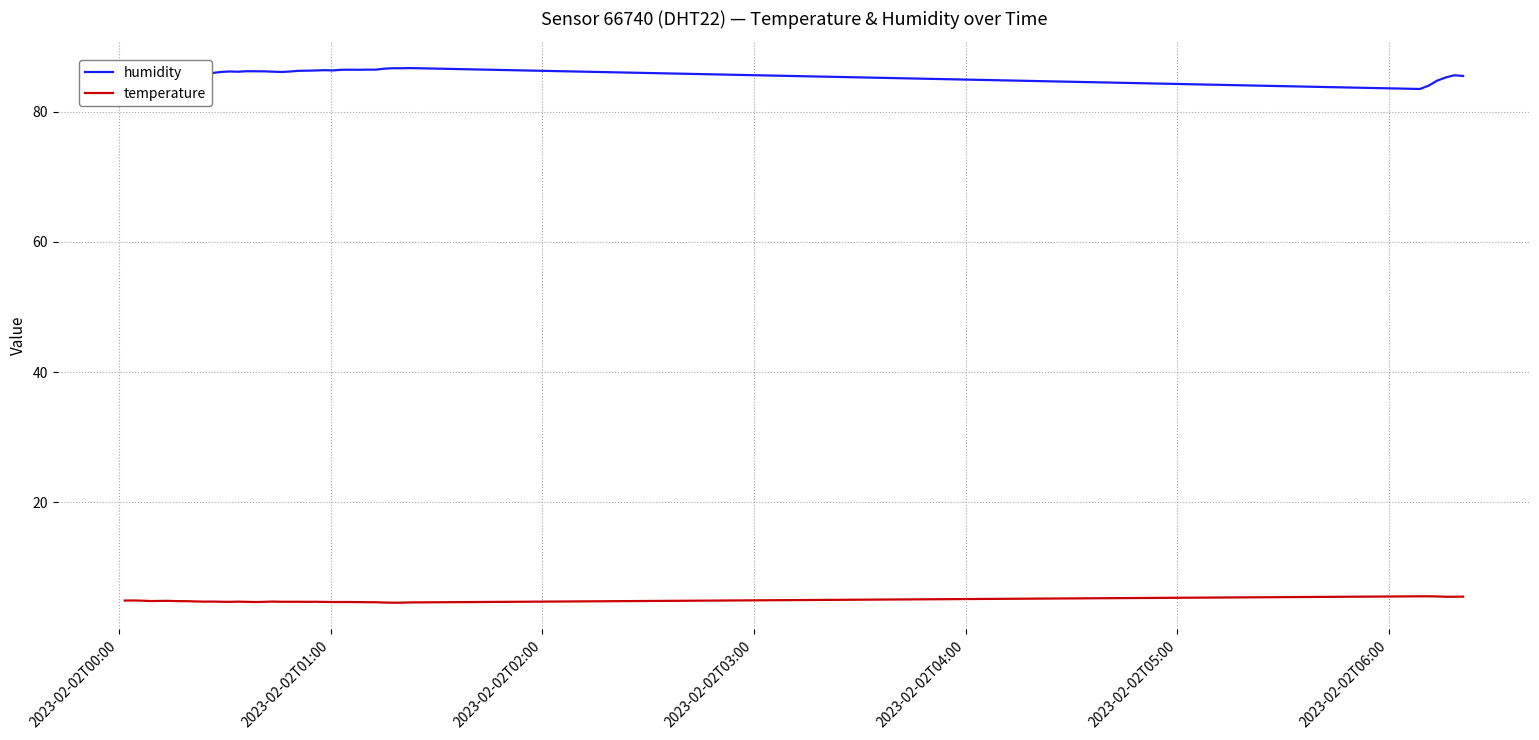

List the series in order of their peak value, highest first.

humidity, temperature